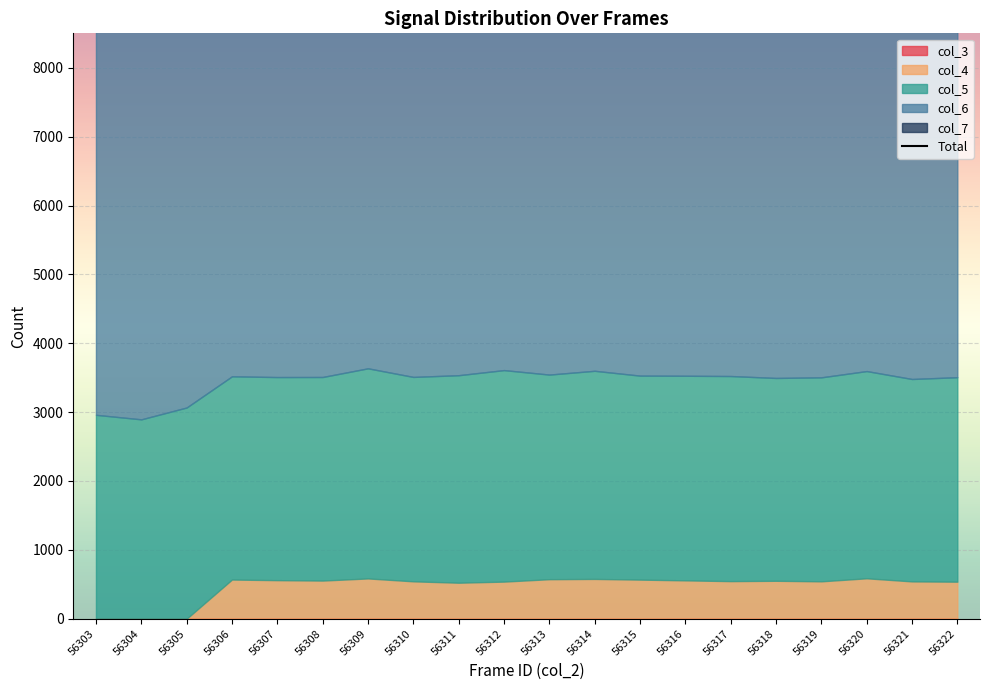

Reading left to right, what are all the values shown in this chart?

16823	16820	17172	17479	17525	17380	17558	17371	17562	17436	17492	17452	17410	17384	17547	17361	17474	17395	17375	17515